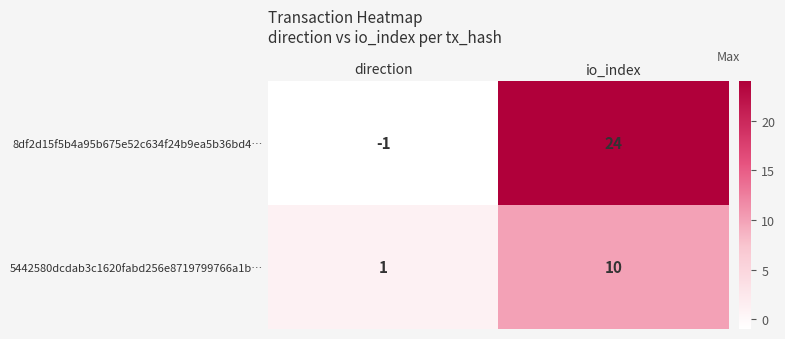

Reading left to right, list all the values displayed in this chart.

8df2d15f5b4a95b675e52c634f24b9ea5b36bd4…: direction=-1	io_index=24
5442580dcdab3c1620fabd256e8719799766a1b…: direction=1	io_index=10